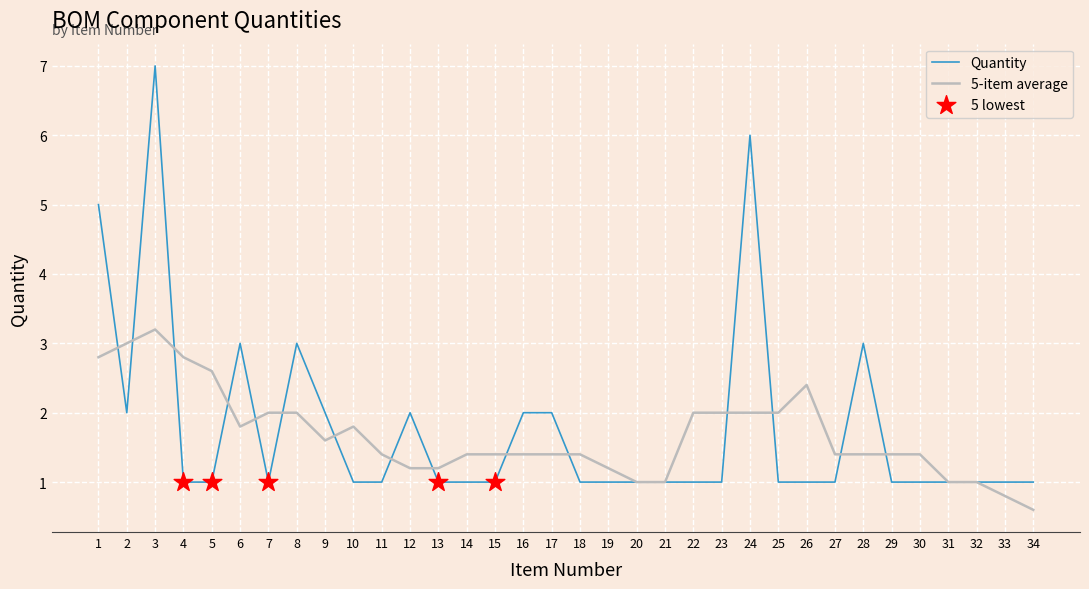

Which series has the widest spread of values?

Quantity